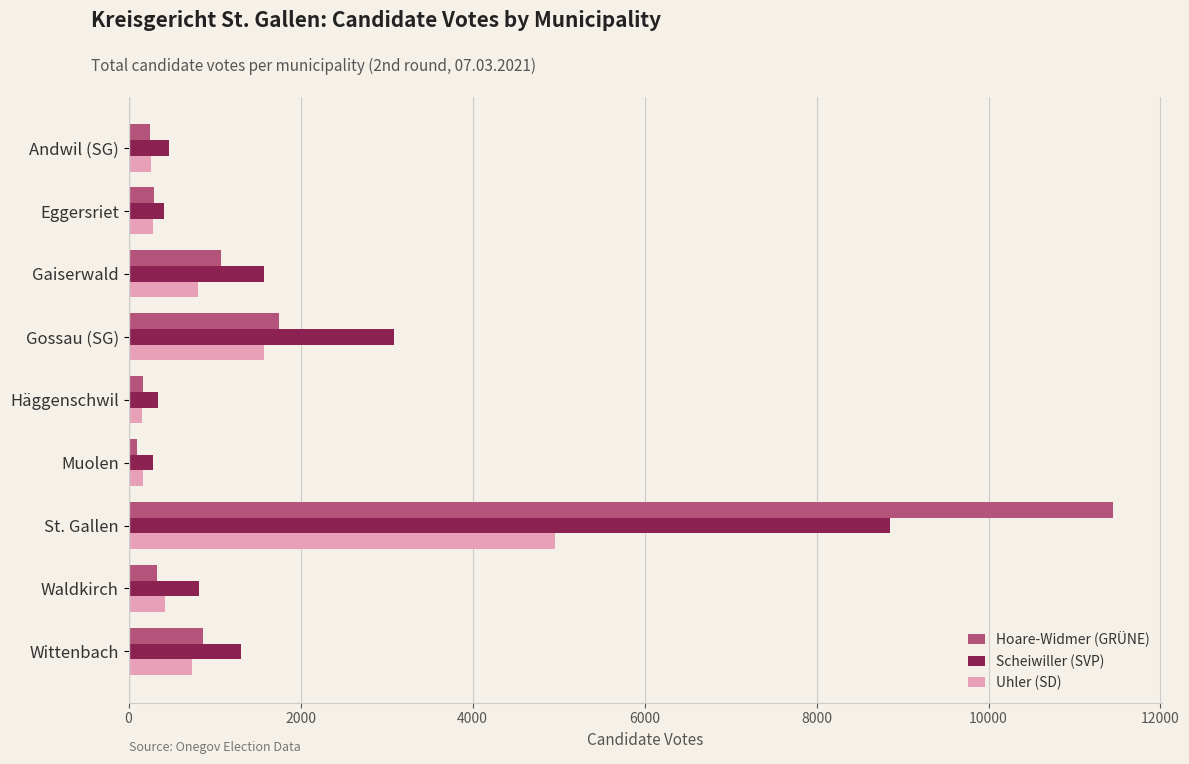

Rank the series by their maximum value, from lowest to highest.

Uhler (SD), Scheiwiller (SVP), Hoare-Widmer (GRÜNE)